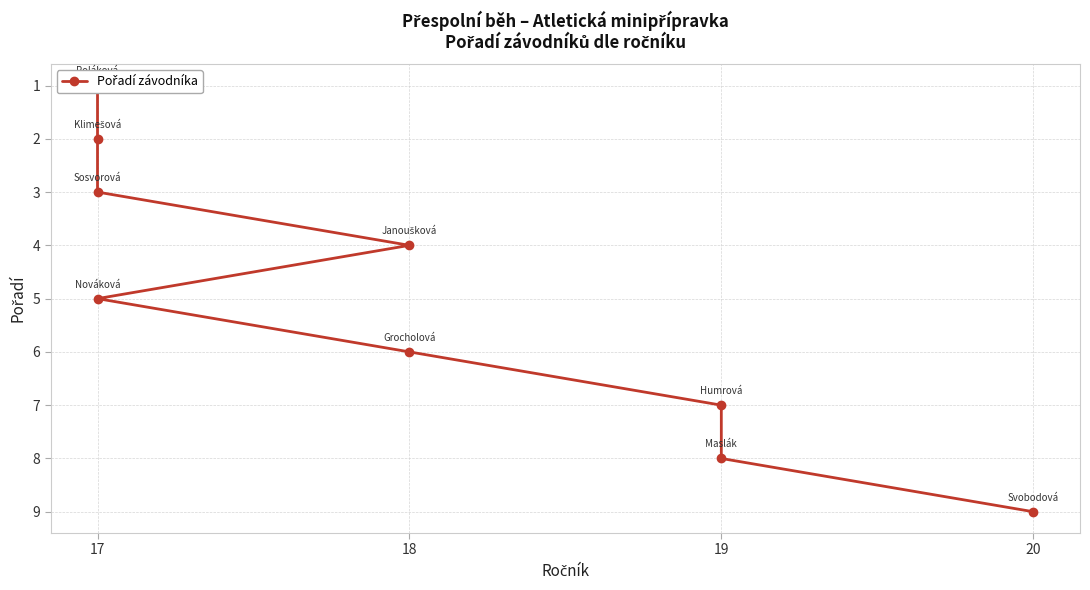

What is the difference between the second highest and second lowest values?

6